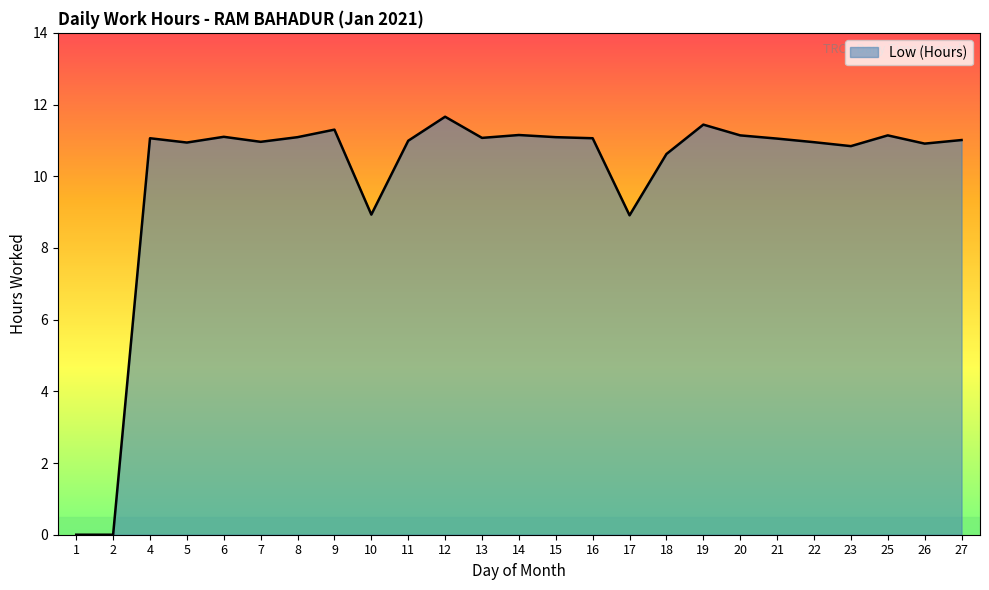

The chart shows a value of 10.8 at 23. True or false?

True